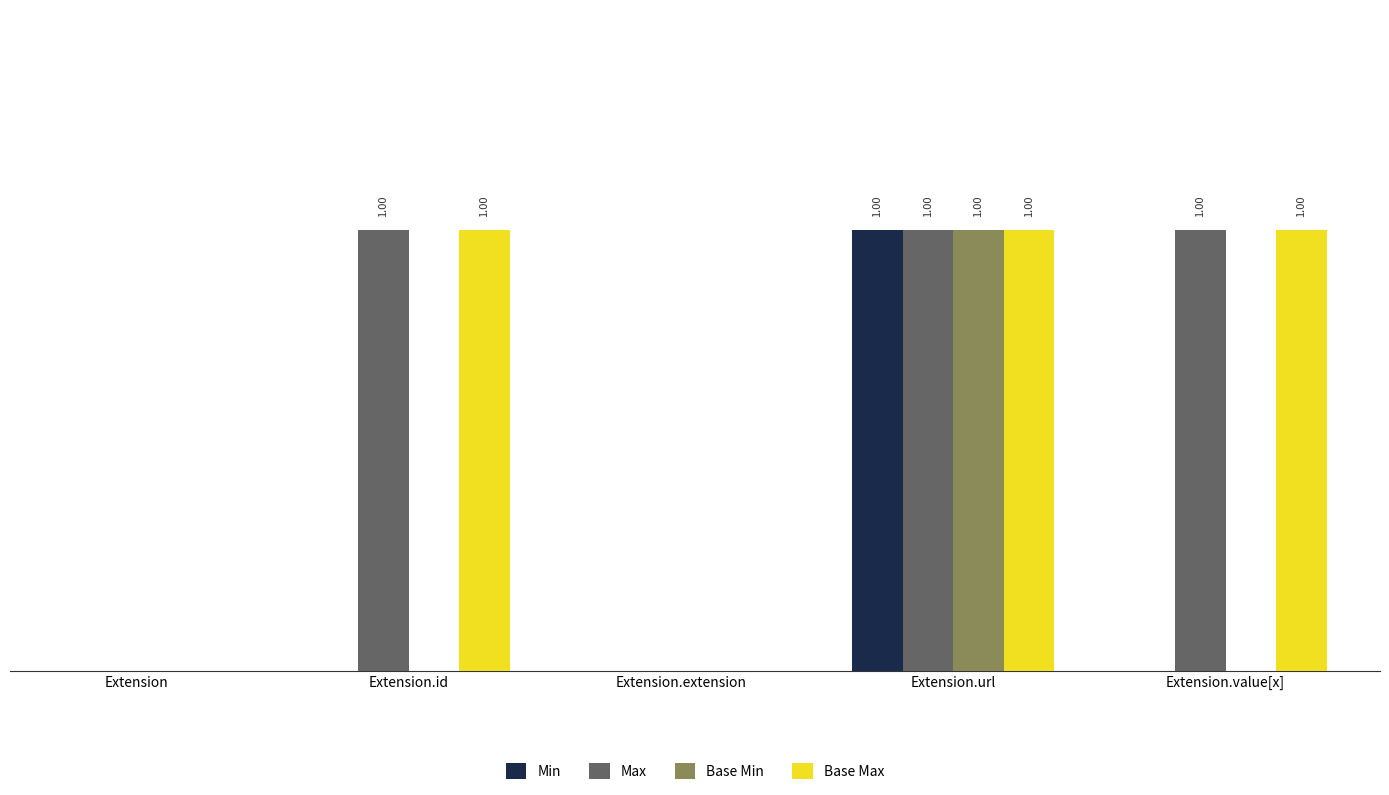

Is the value of Max at Extension.extension greater than the value of Min at Extension?

No